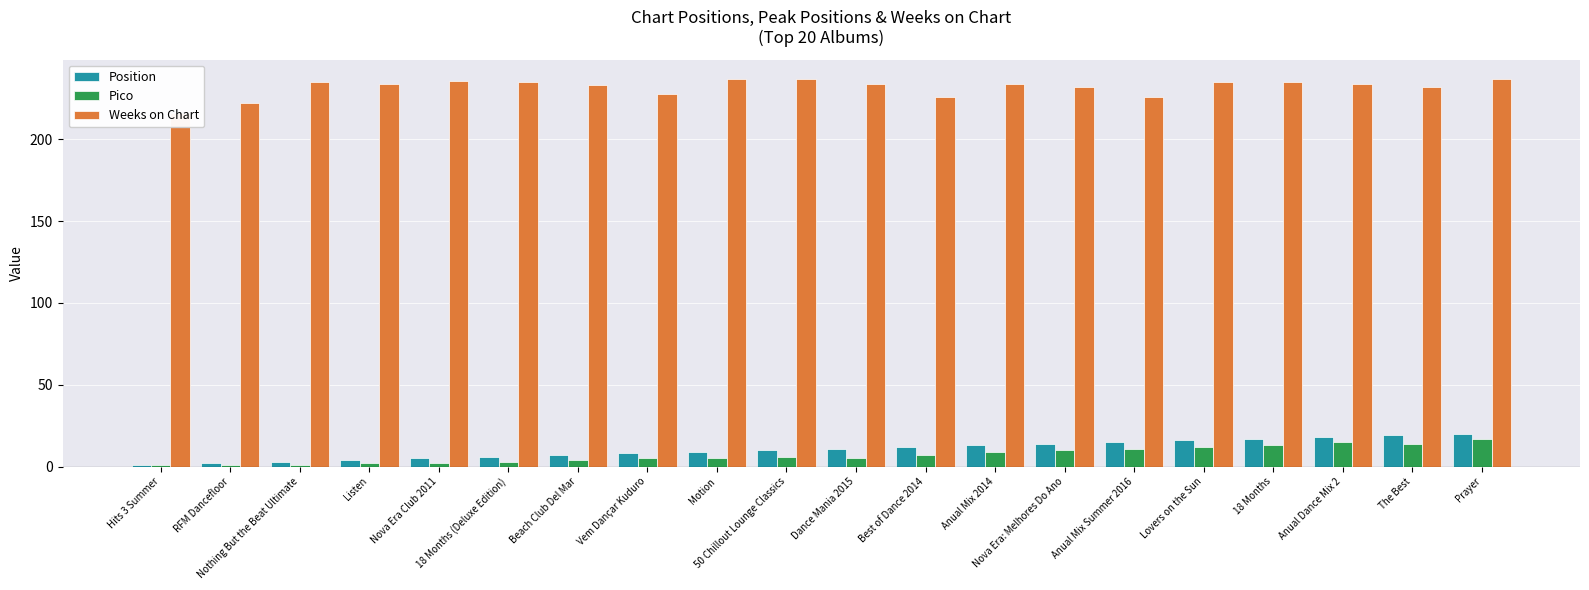

What is the difference between the Pico values at Vem Dançar Kuduro and Nova Era Club 2011?

3